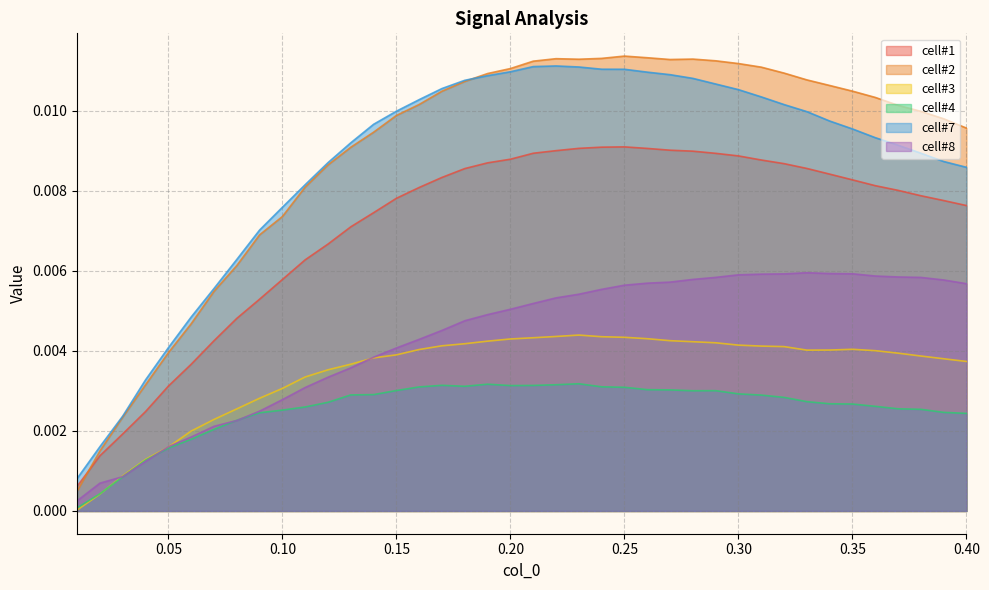

Rank the series at 0.35 from highest to lowest value.

cell#2, cell#7, cell#1, cell#8, cell#3, cell#4